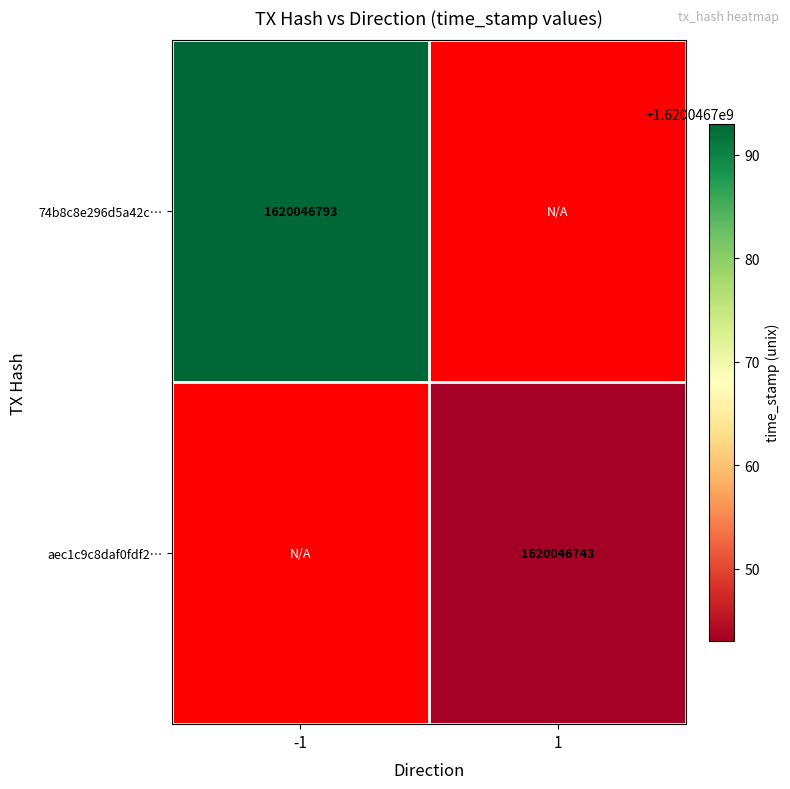

At which label is 74b8c8e296d5a42c499fe4918f4aa5b48e58769 closest to 810023396?

1